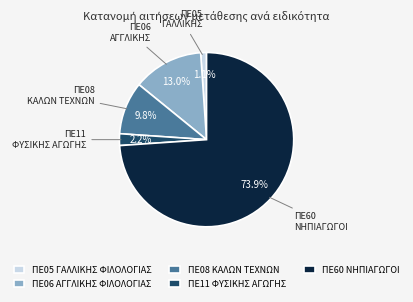

What percentage is the ΠΕ11 ΦΥΣΙΚΗΣ ΑΓΩΓΗΣ slice, to the nearest percent?

2%